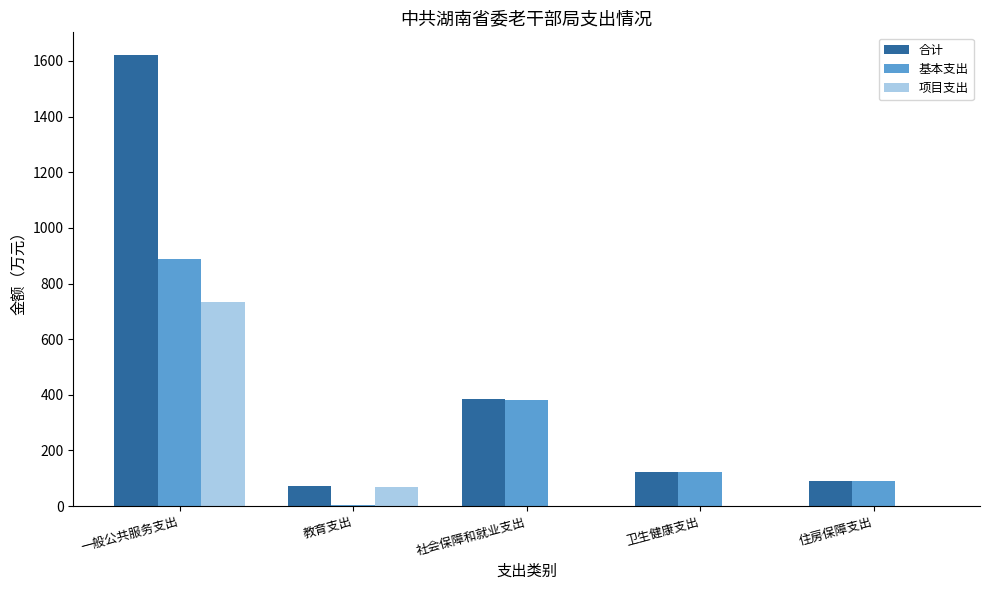

What is the sum of the 合计 values at 教育支出 and 一般公共服务支出?

1693.7